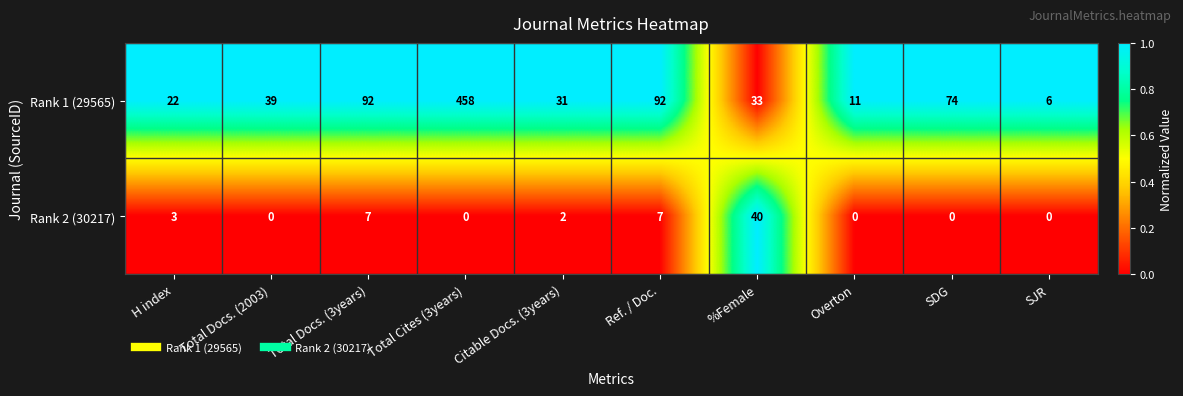

Which category has the highest value in the Rank 1 (29565) series?

Total Cites (3years)